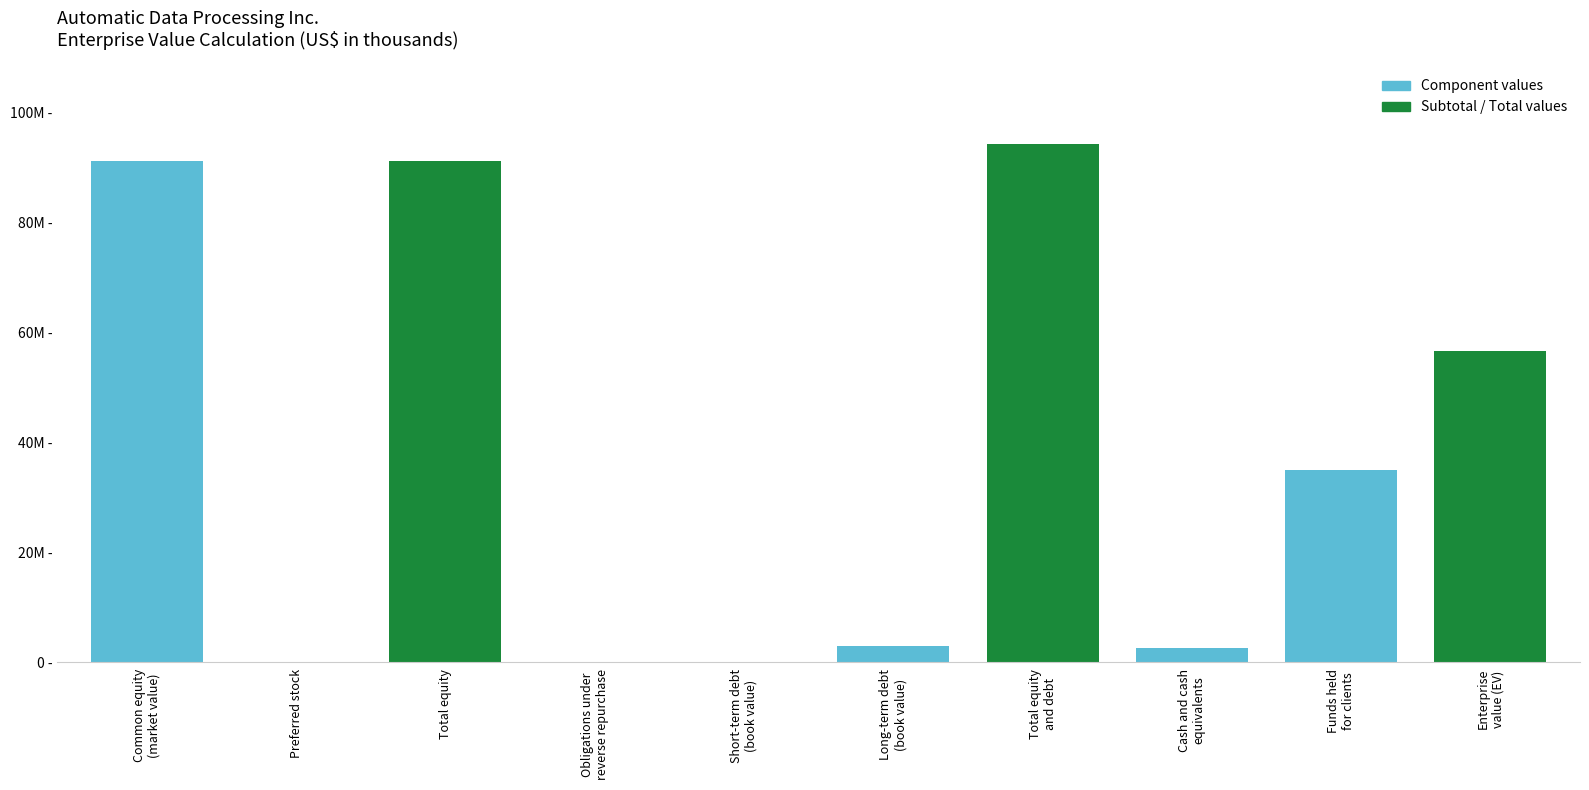

Reading left to right, extract all data points from this chart.

91144074	0	91144074	23500	0	2985000	94152574	2575200	34905800	56671574